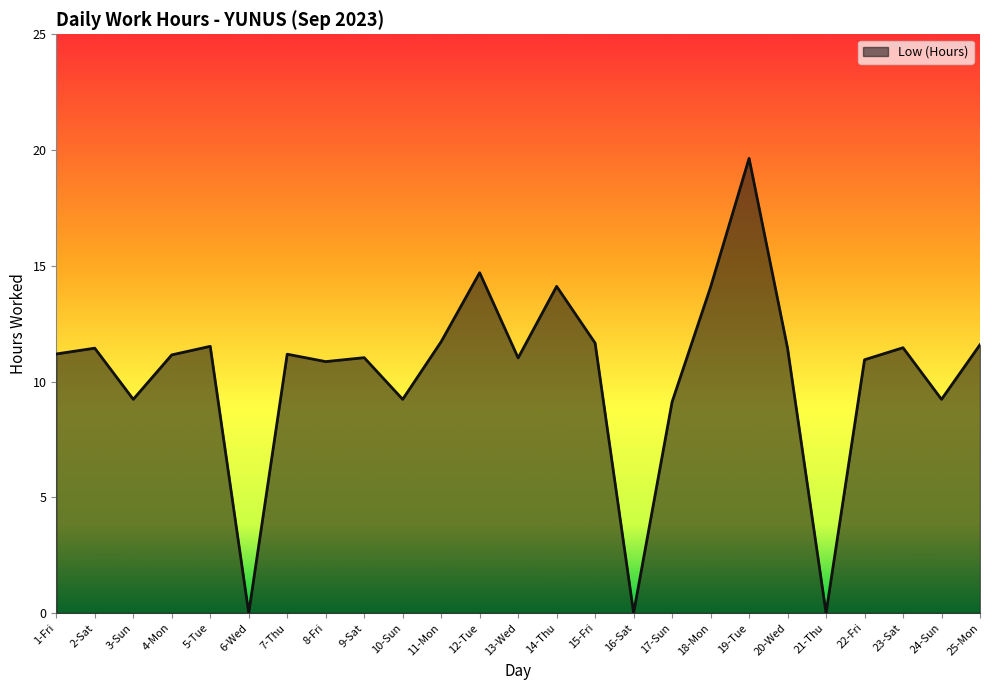

Is it true that the value at 19-Tue is 19.6?

True